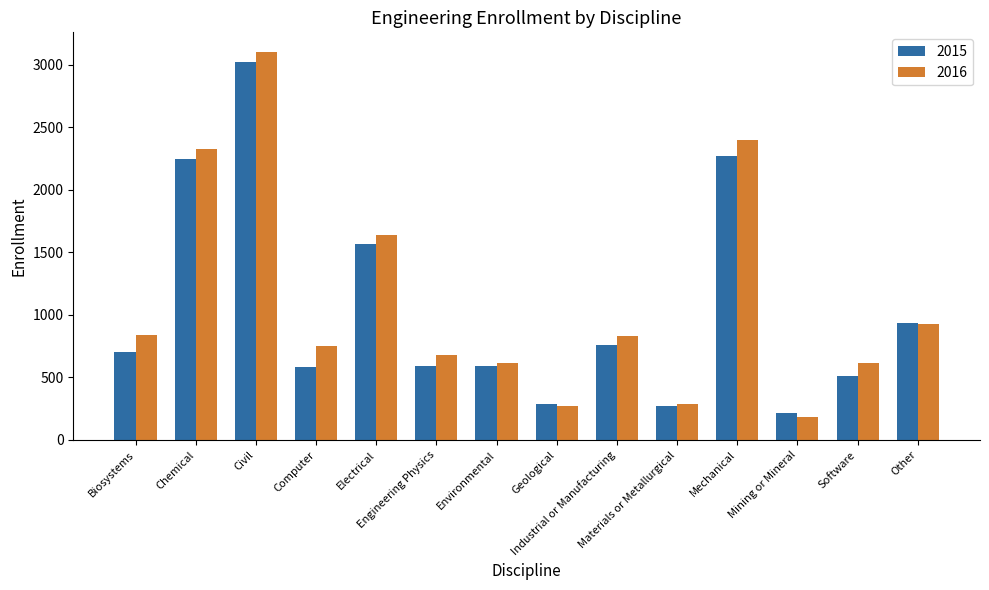

Which series has the widest spread of values?

2016